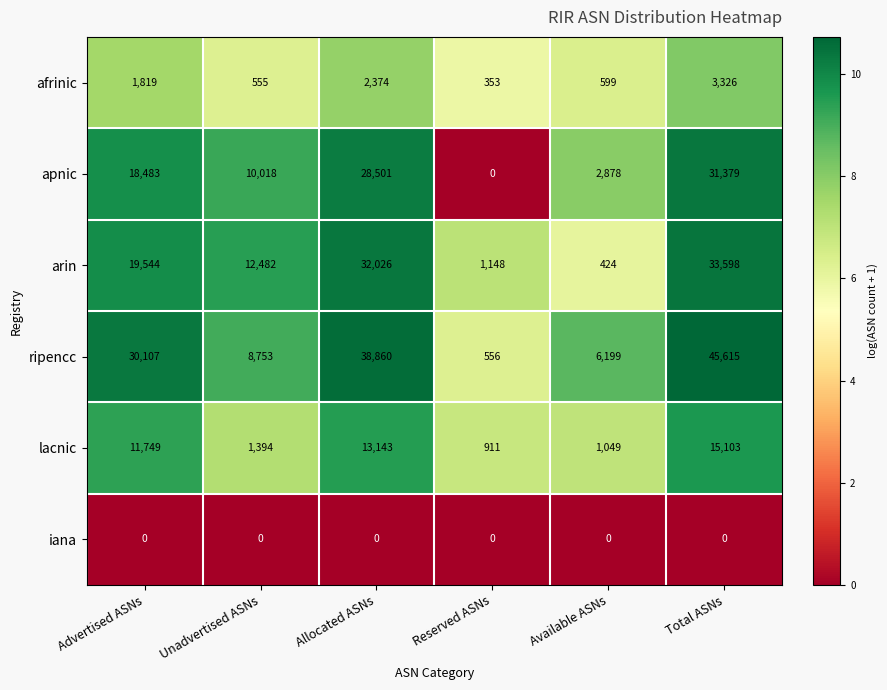

Which label corresponds to the largest value in the chart?

Total ASNs